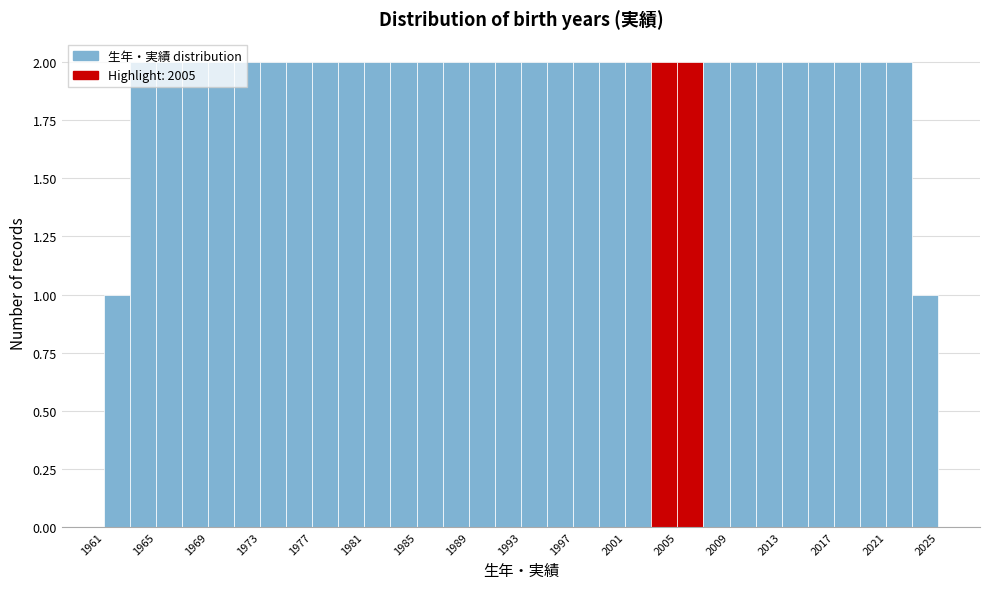

What is the height of the bar covering 2009 to 2011 on the x-axis? The values are not printed on the chart, so give them approximately, as read against the axis.

2